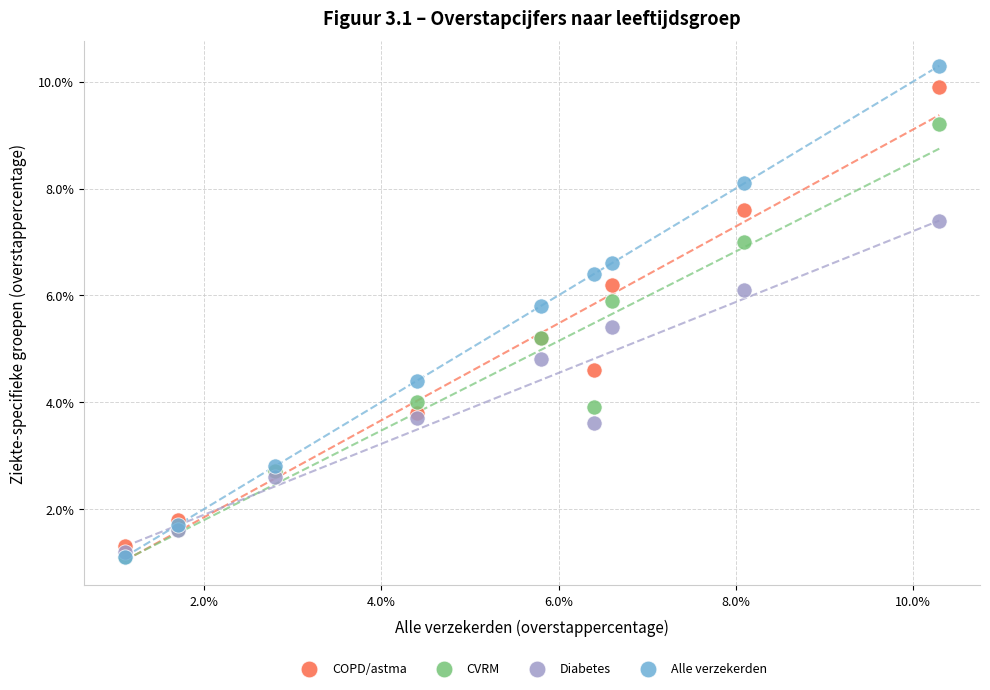

Which series reaches the maximum Y coordinate?

Alle verzekerden